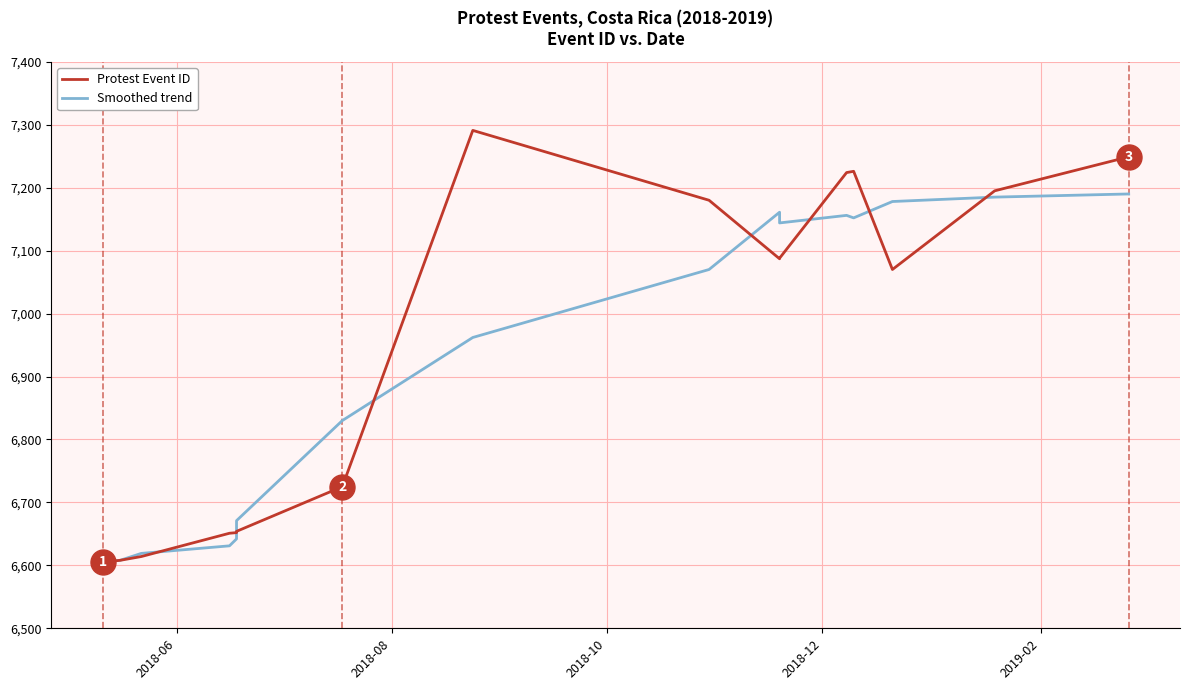

How many data points in Protest Event ID are above 7070?

8